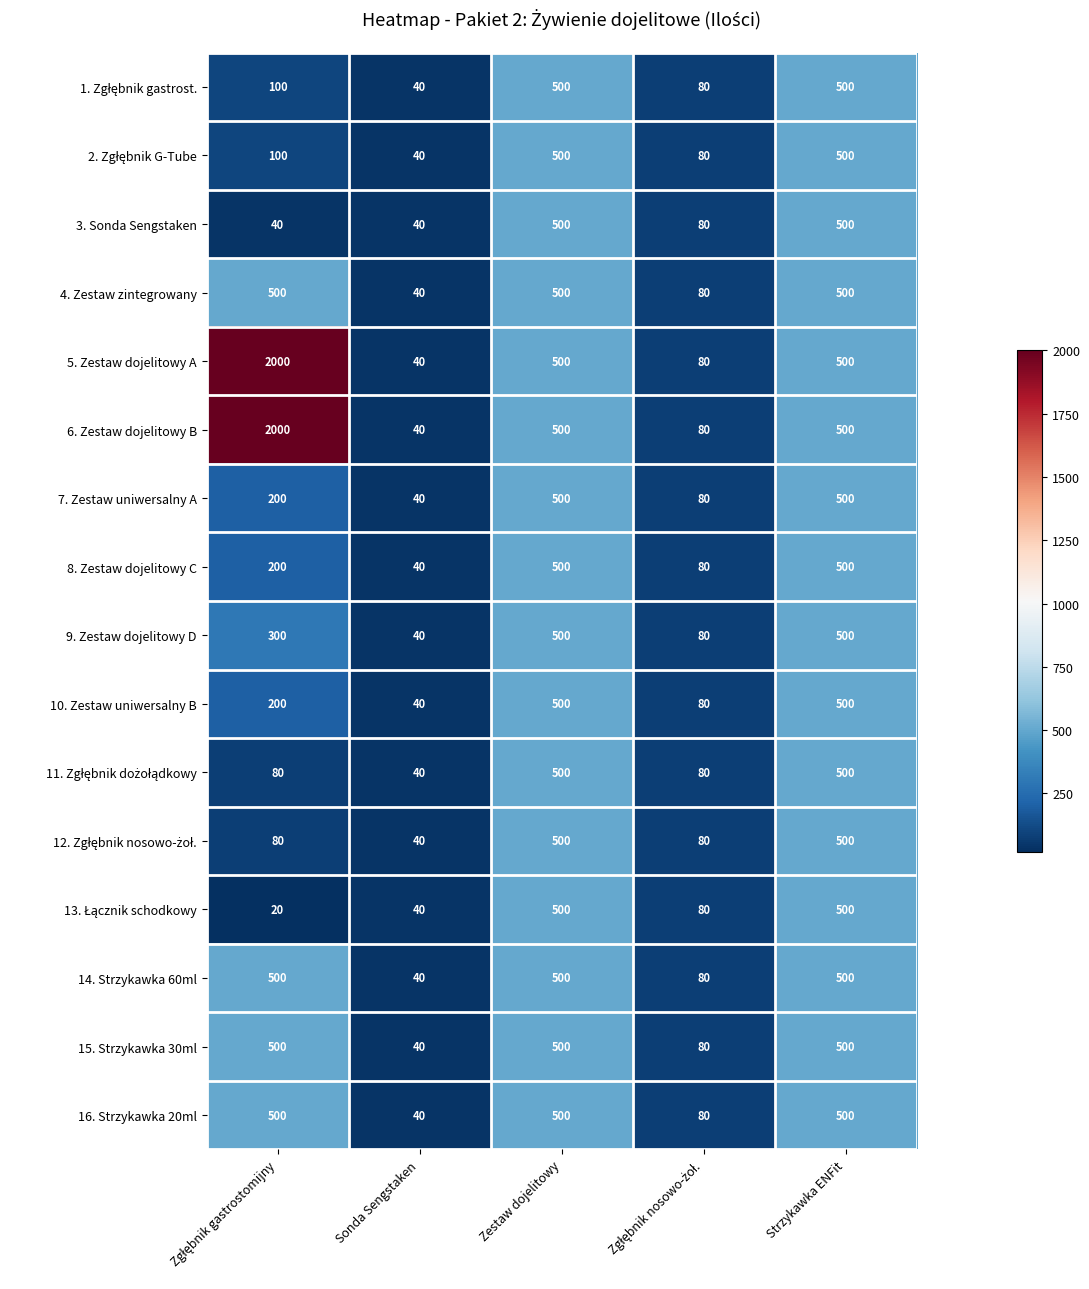

Read the 3. Sonda Sengstaken value at Strzykawka ENFit, to the nearest 50.

500